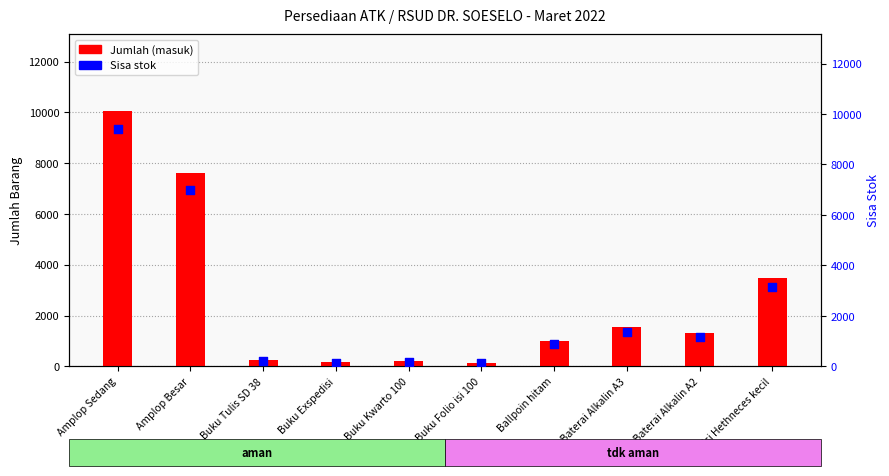

Which series contains the lowest Y value?

Sisa stok